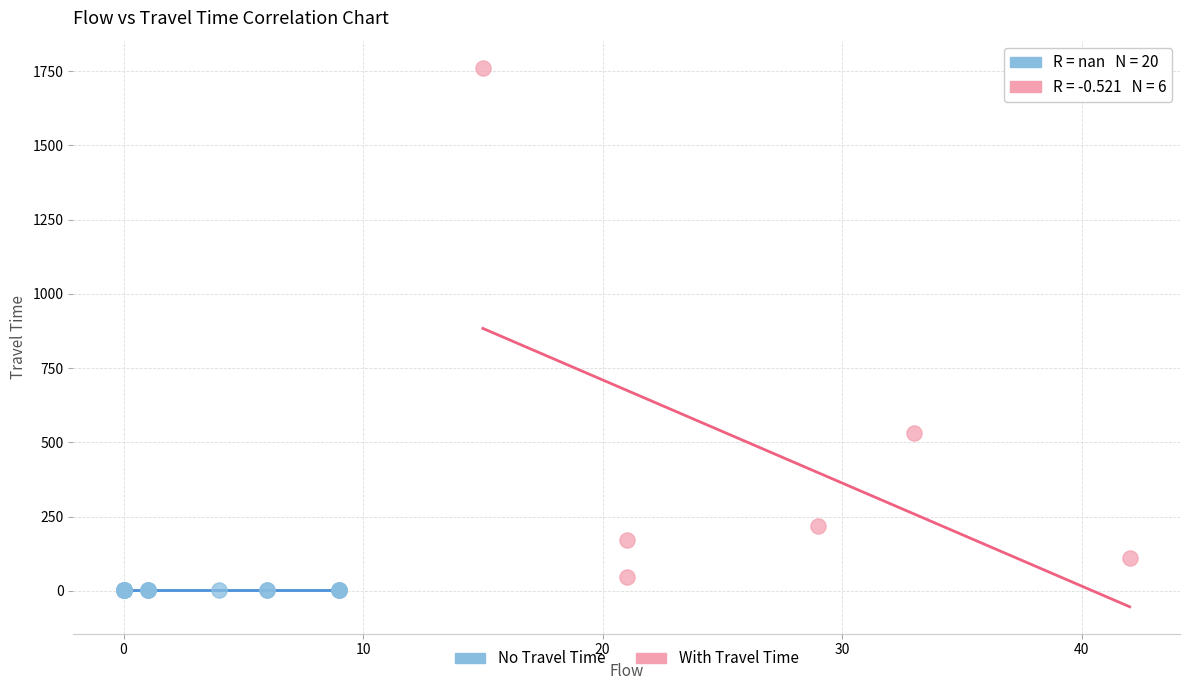

Which series reaches the maximum Y coordinate?

With Travel Time